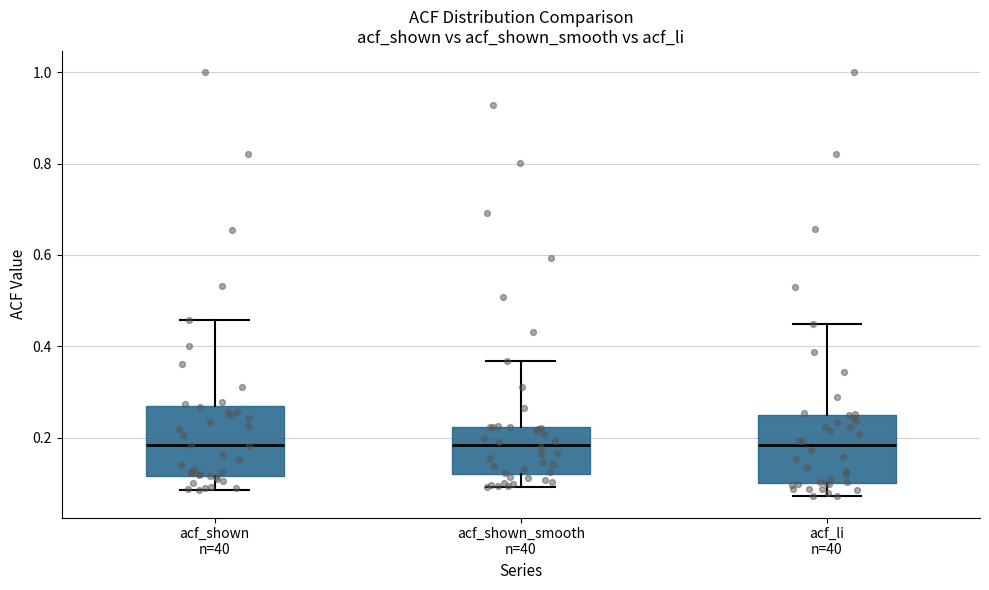

Reading left to right, read every box against the y-axis: the position of its median line, the range the box covers, and the ends of its whiskers. The values are not printed on the chart, so give them approximately, as read against the axis.

acf_shown n=40: median 0.18, box 0.12 to 0.26, whiskers 0.08 to 0.46
acf_shown_smooth n=40: median 0.18, box 0.12 to 0.22, whiskers 0.10 to 0.36
acf_li n=40: median 0.18, box 0.10 to 0.26, whiskers 0.08 to 0.46